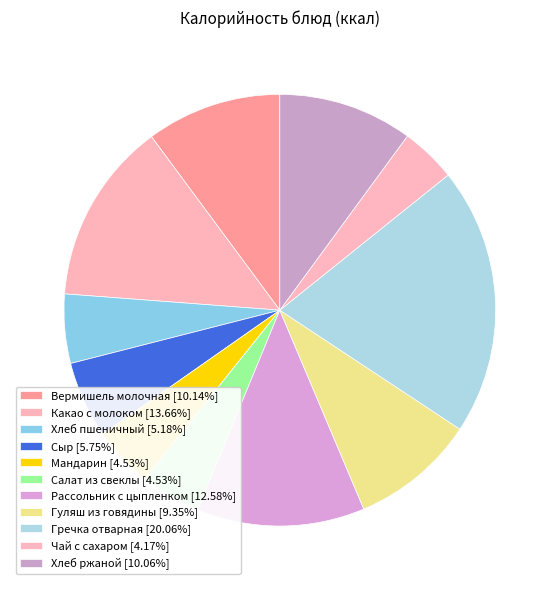

To the nearest percent, what is the difference between the Хлеб ржаной and Гуляш из говядины slice percentages?

1%